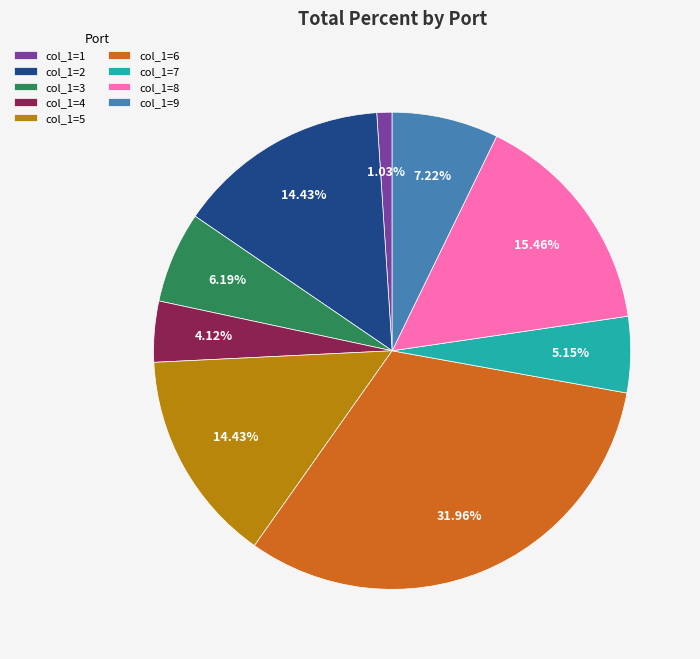

Which has a higher value, col_1=9 or col_1=7?

col_1=9